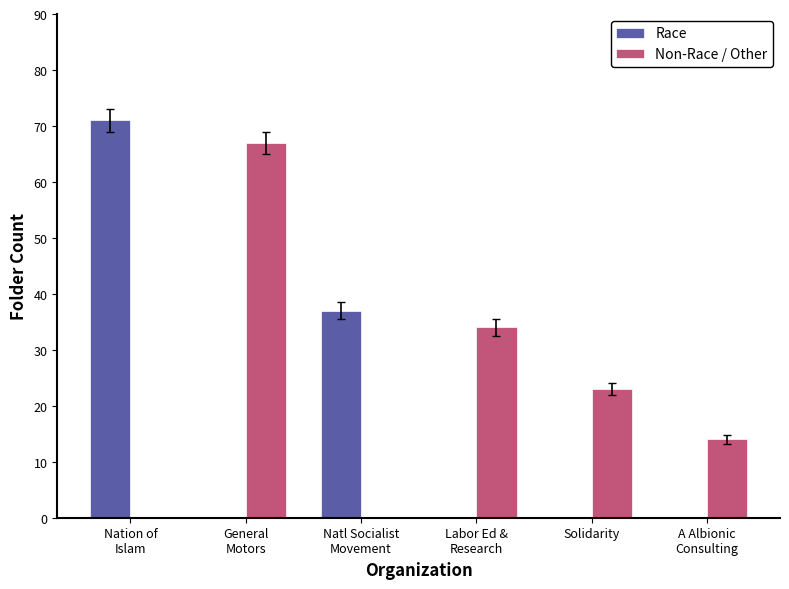

Is the value of Non-Race / Other at General
Motors greater than the value of Race at A Albionic
Consulting?

Yes